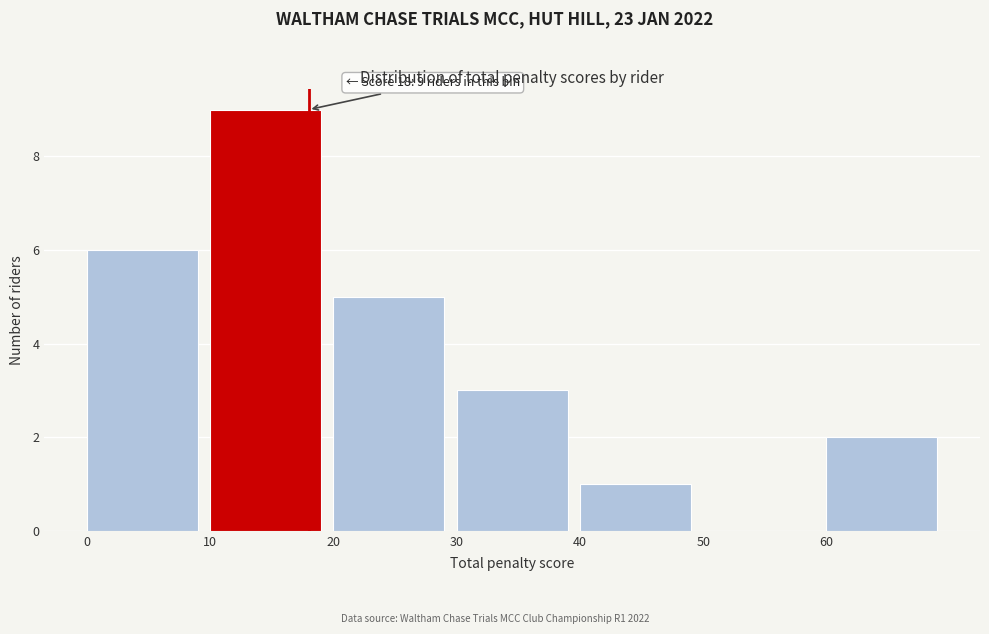

Over which range of the x-axis is the bar tallest?

10 to 20